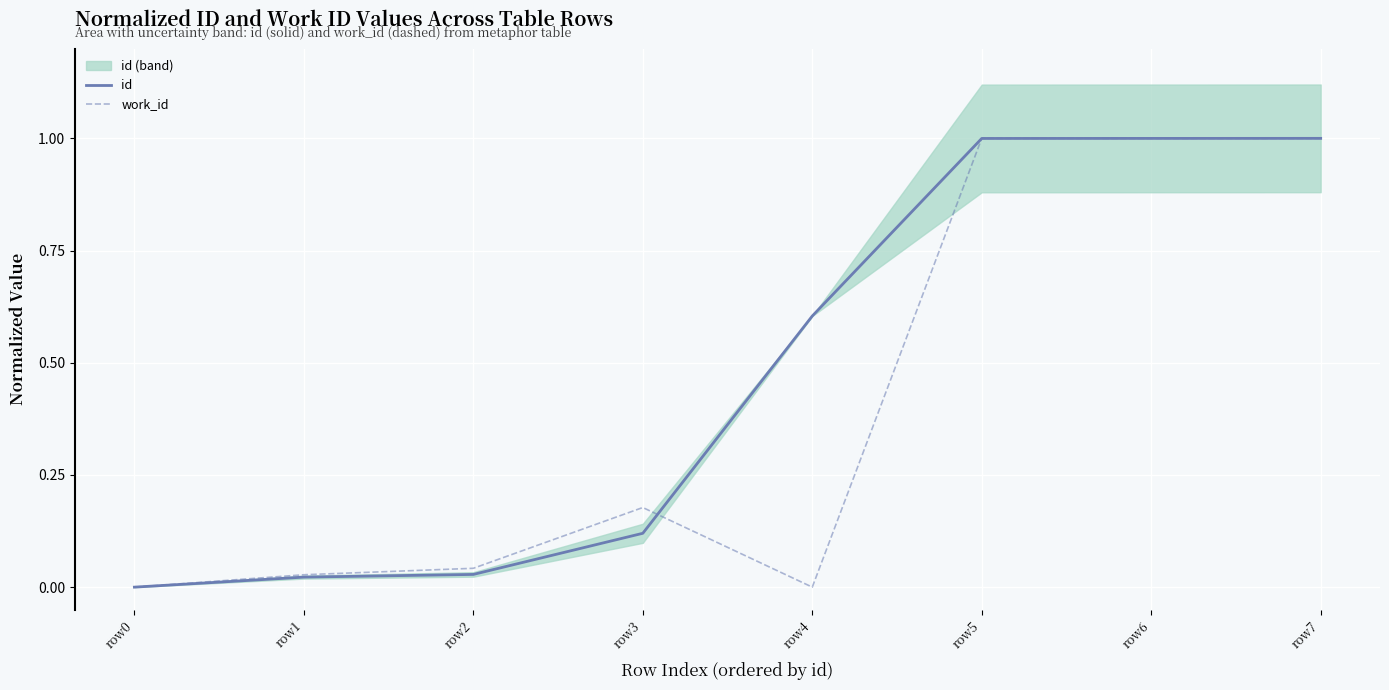

What is the sum of the id values at row7 and row0?

1.0